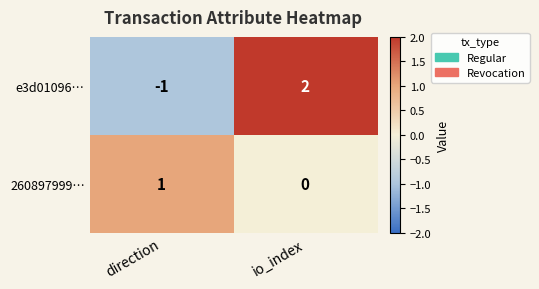

What is the spread (max minus min) of values at direction?

2